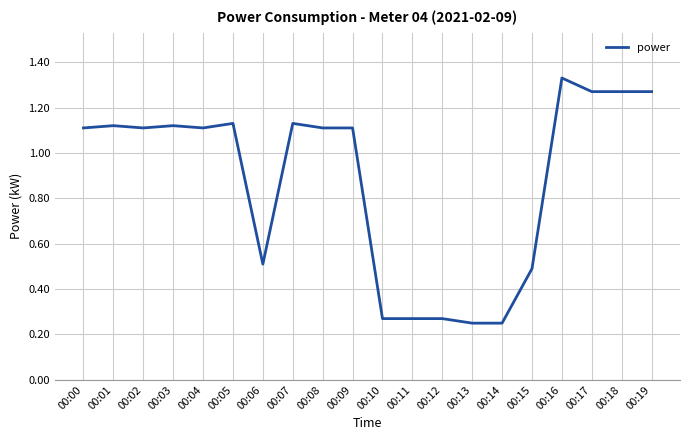

What is the difference between the second highest and minimum values?

1.0